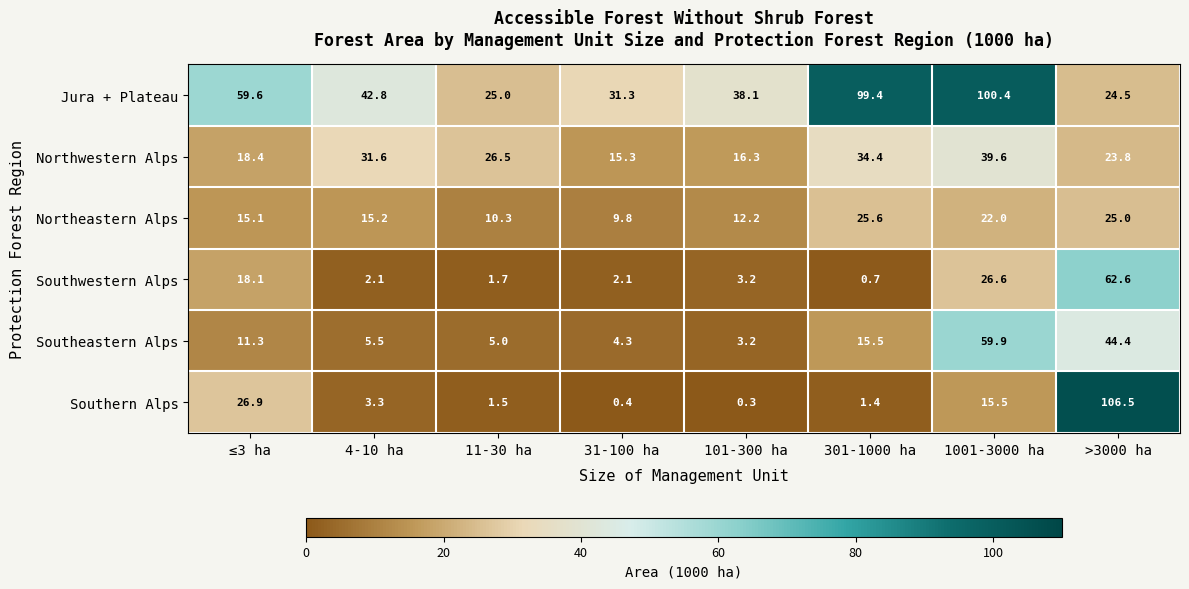

At 4-10 ha, list the series in order from smallest to largest.

Southwestern Alps, Southern Alps, Southeastern Alps, Northeastern Alps, Northwestern Alps, Jura + Plateau